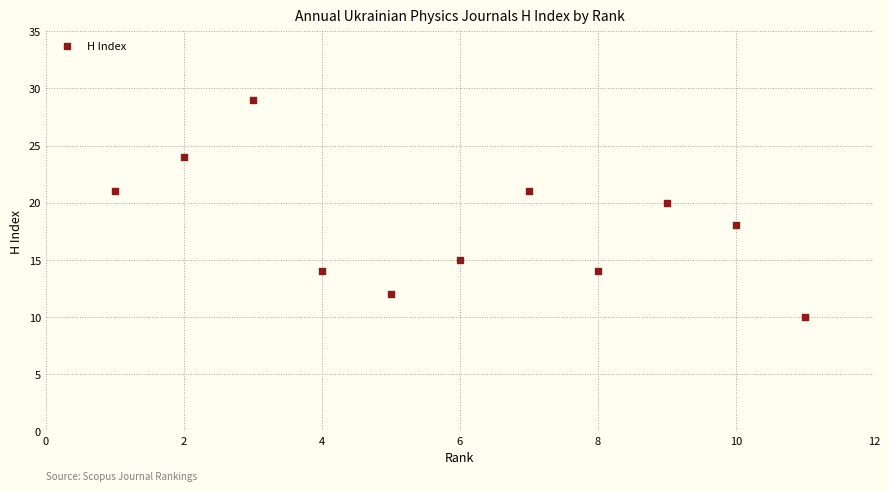

What is the average Y value?

18